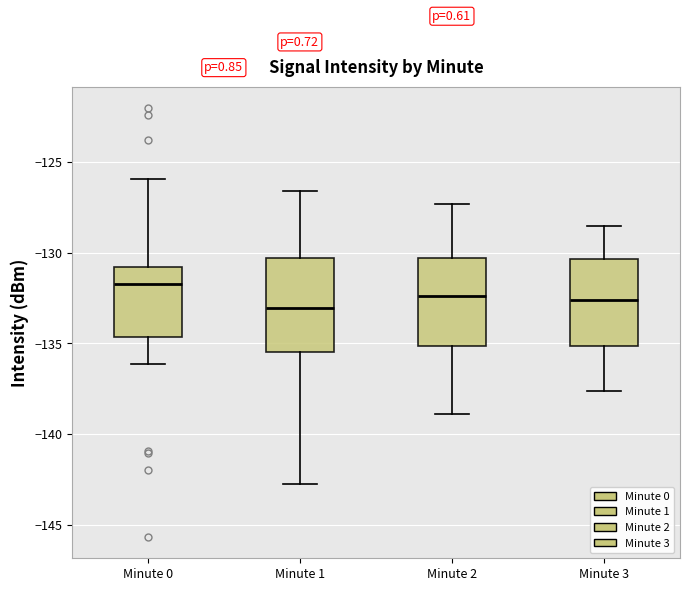

Reading left to right, transcribe this box plot: for each box, give where its median line is, the range the box spans, and where its two whiskers end, as read against the y-axis. The values are not printed on the chart, so give them approximately, as read against the axis.

Minute 0: median -131.5, box -134.5 to -131.0, whiskers -136.0 to -126.0
Minute 1: median -133.0, box -135.5 to -130.5, whiskers -143.0 to -126.5
Minute 2: median -132.5, box -135.0 to -130.5, whiskers -139.0 to -127.5
Minute 3: median -132.5, box -135.0 to -130.5, whiskers -137.5 to -128.5